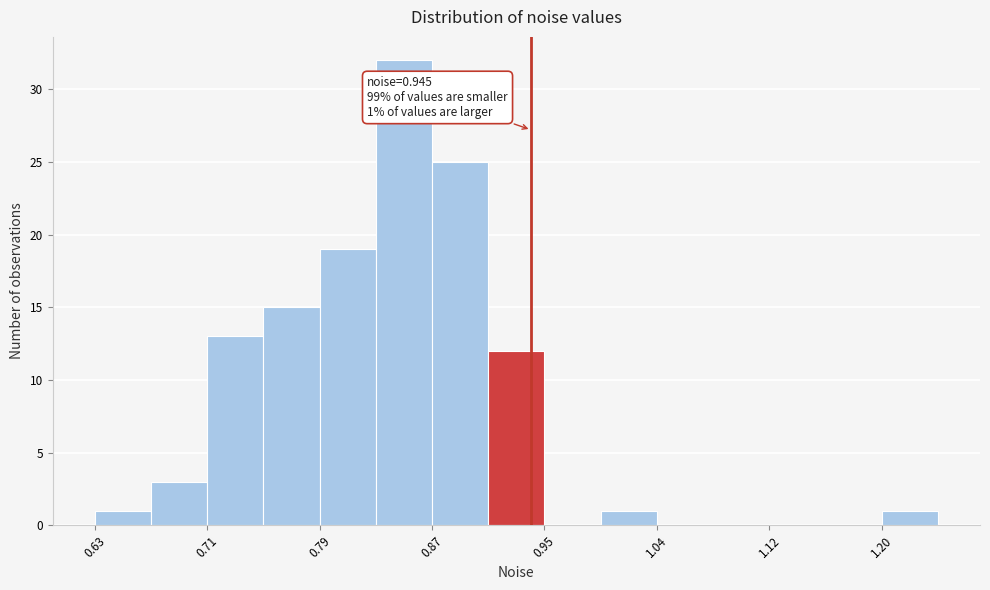

Which range on the x-axis has the tallest bar?

0.83 to 0.87